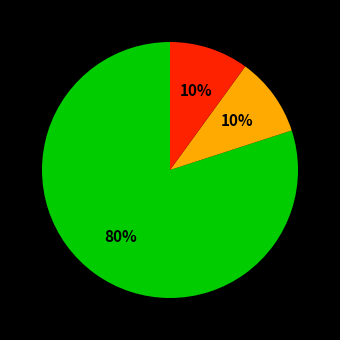

Count the number of slices in the pie.

3